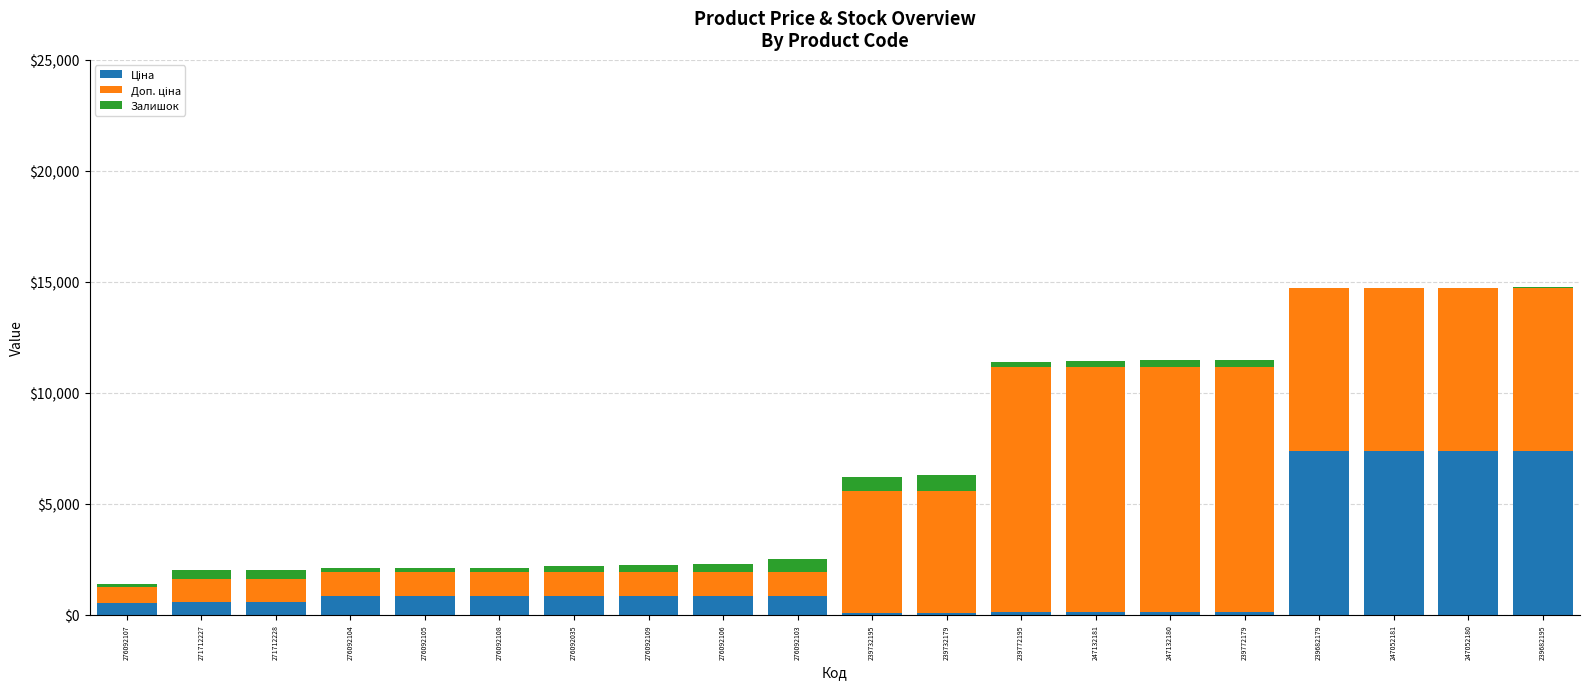

What is the total value across all series at 276092103?

2499.0